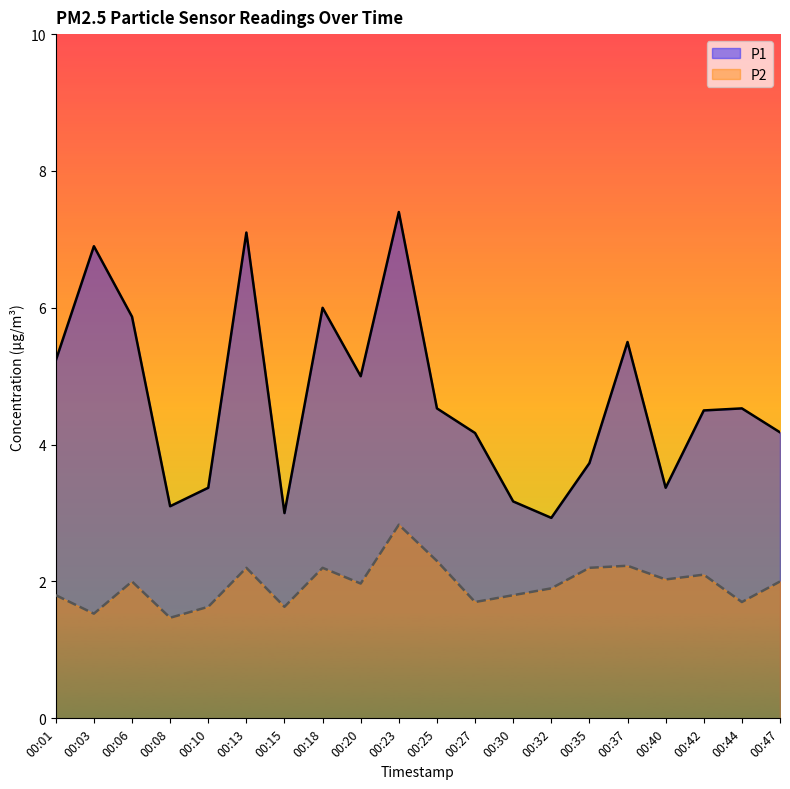

True or false: P1 has a value of 6.0 at 00:42.

False